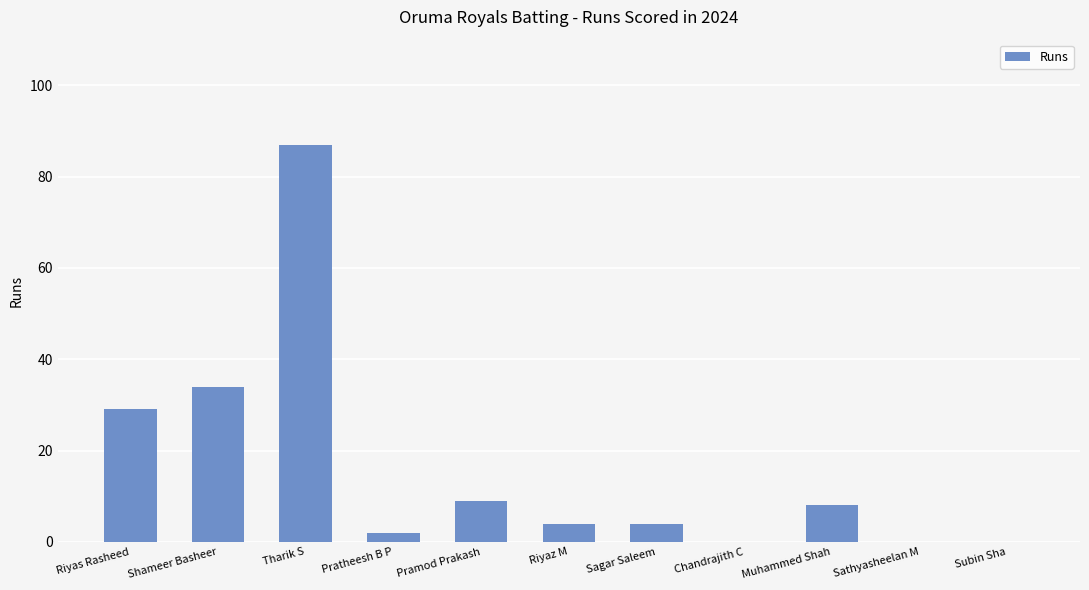

What is the change in value from Riyaz M to Muhammed Shah?

+4